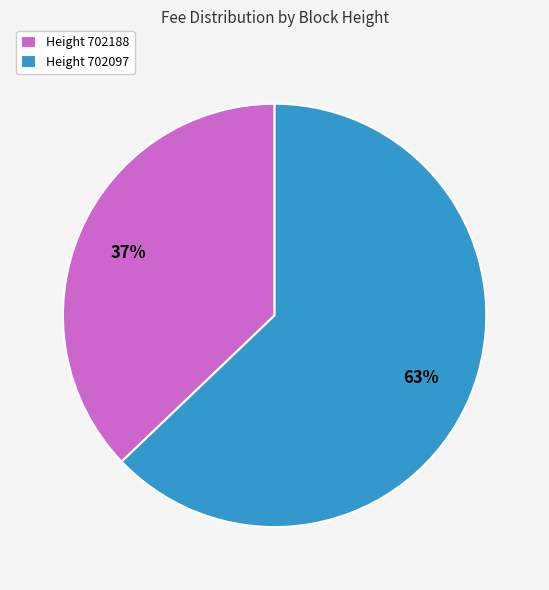

To the nearest percent, what is the average slice percentage?

50%